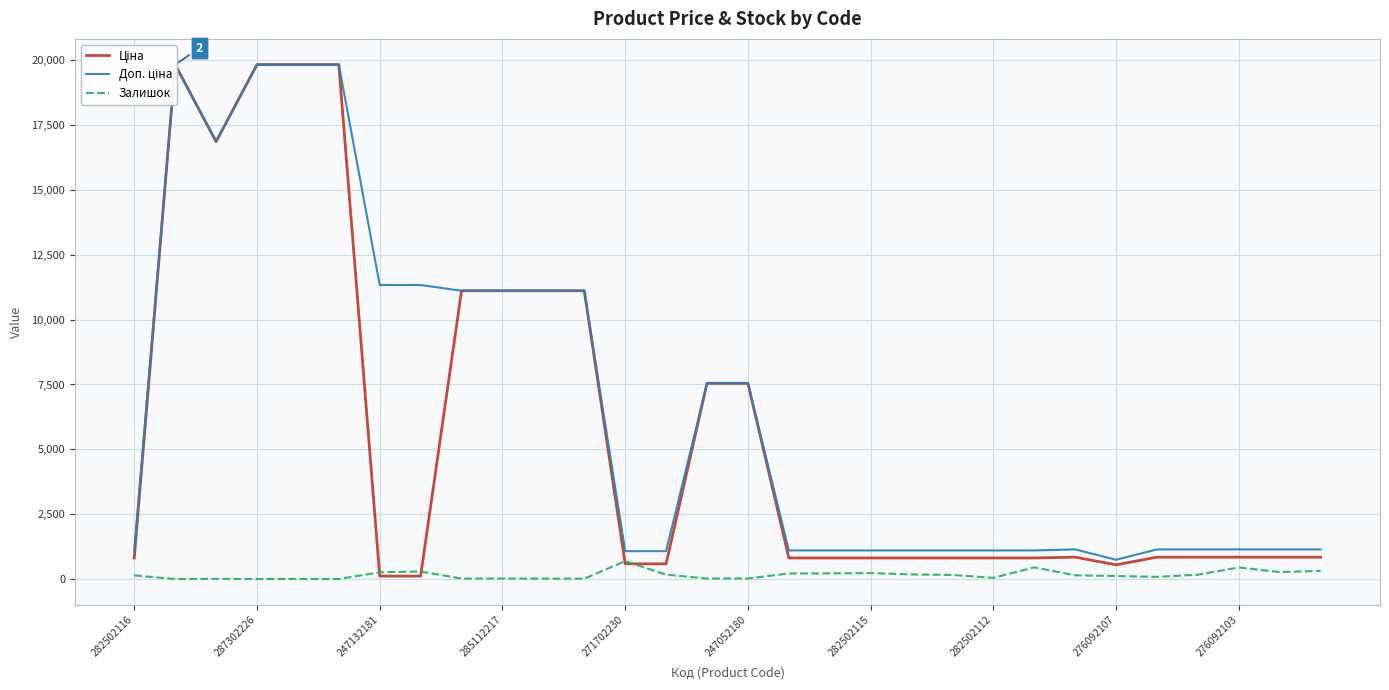

Is it true that Залишок equals 260 at 247132181?

True